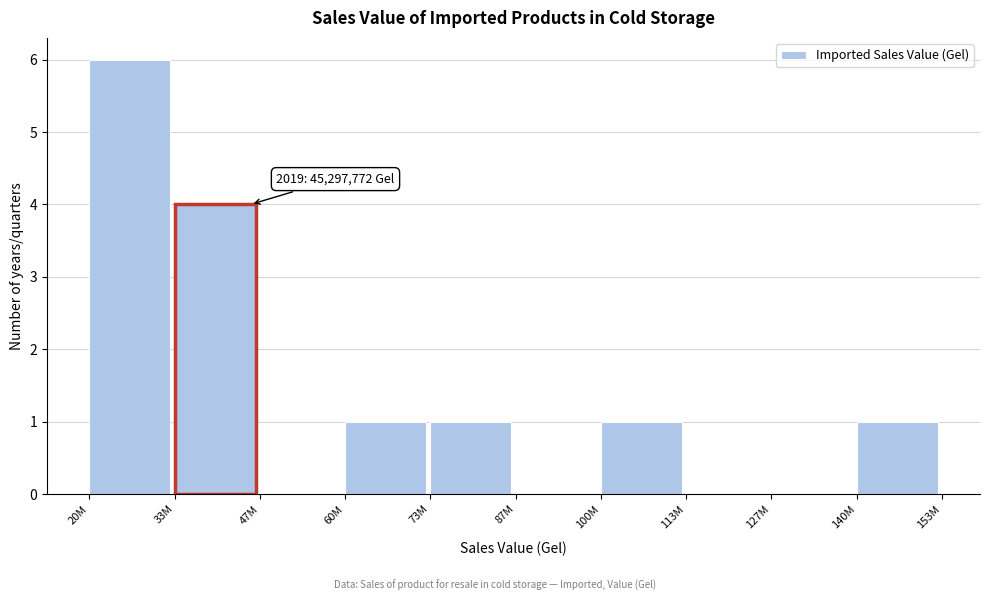

Reading left to right, extract all data points from this chart.

20M=6	33M=4	47M=0	60M=1	73M=1	87M=0	100M=1	113M=0	127M=0	140M=1